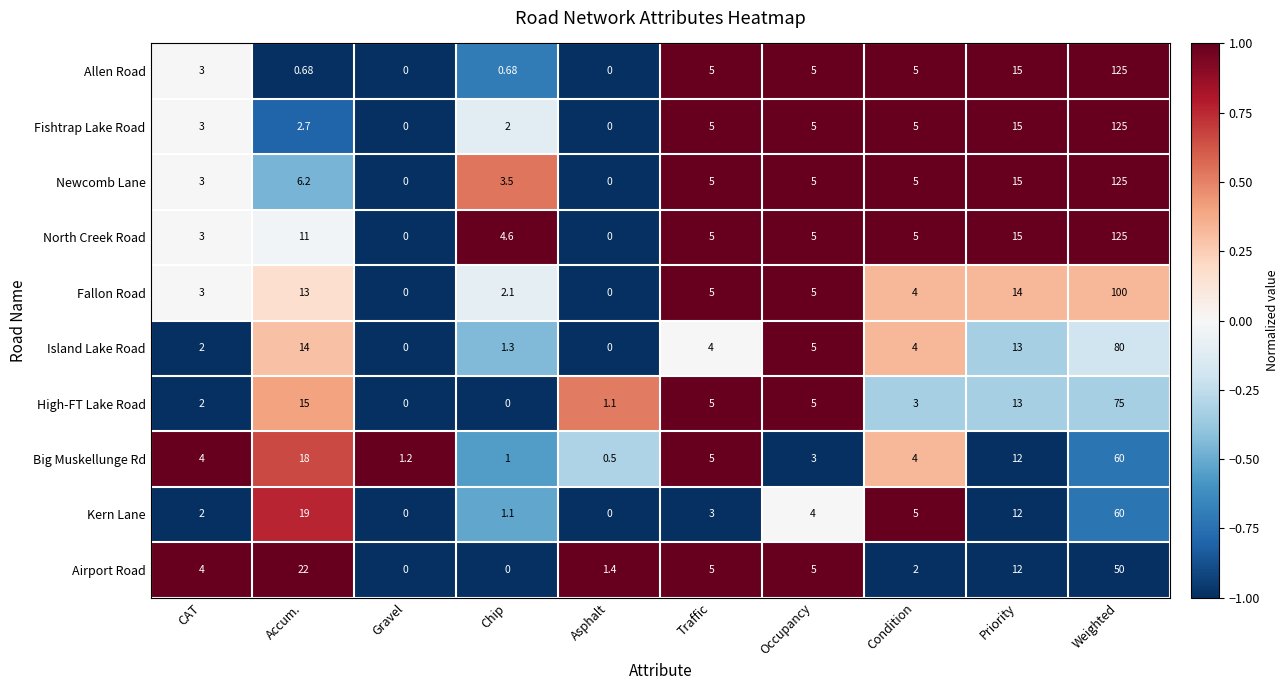

What is the difference between the highest and lowest values at Chip?

4.6